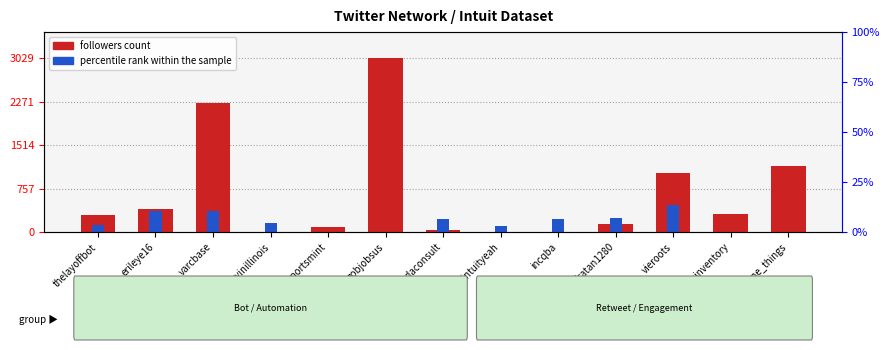

Are the bars horizontal?

No